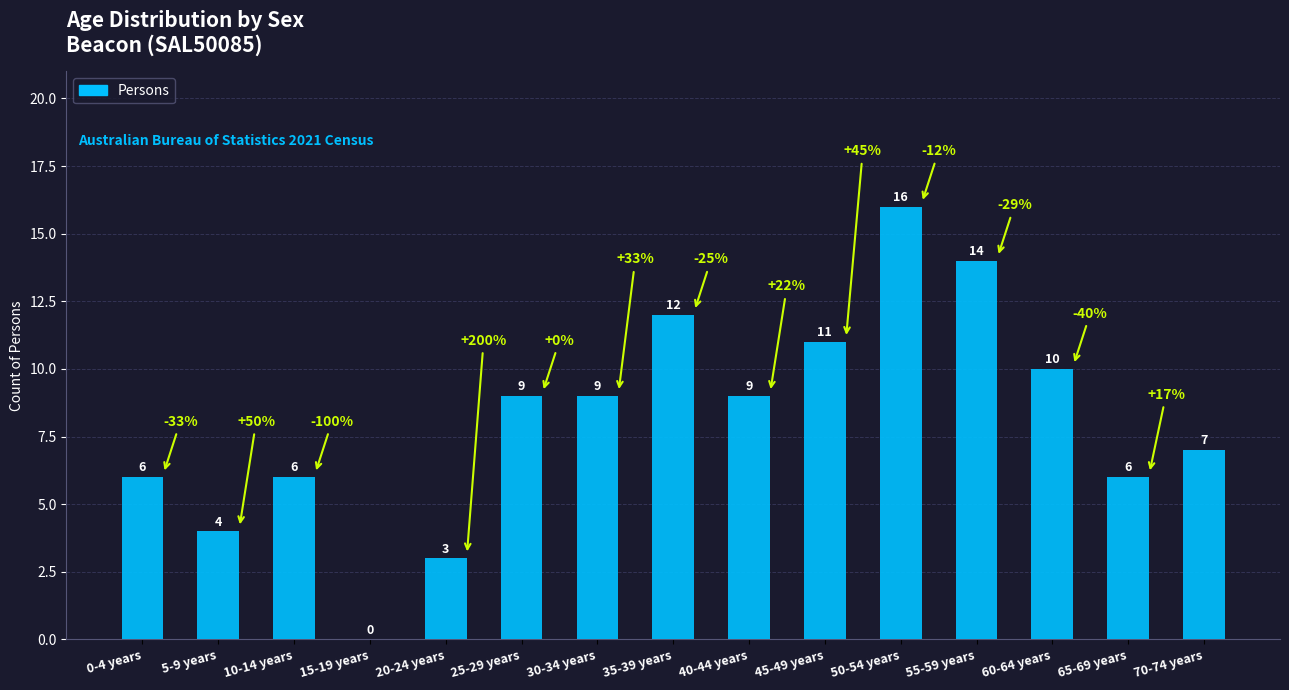

Approximately how many times larger is the value at 45-49 years compared to 0-4 years?

1.8